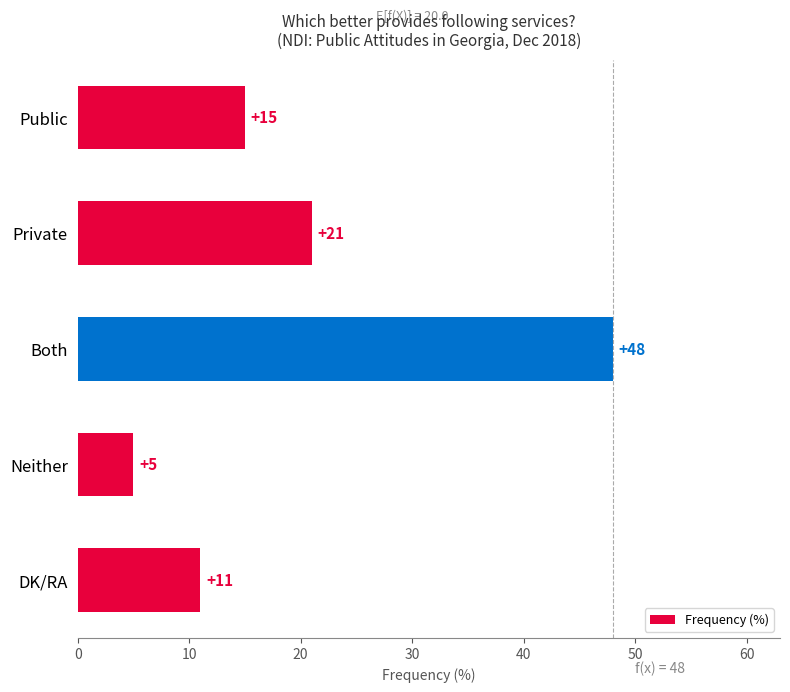

Rank the categories by value from highest to lowest.

Both, Private, Public, DK/RA, Neither